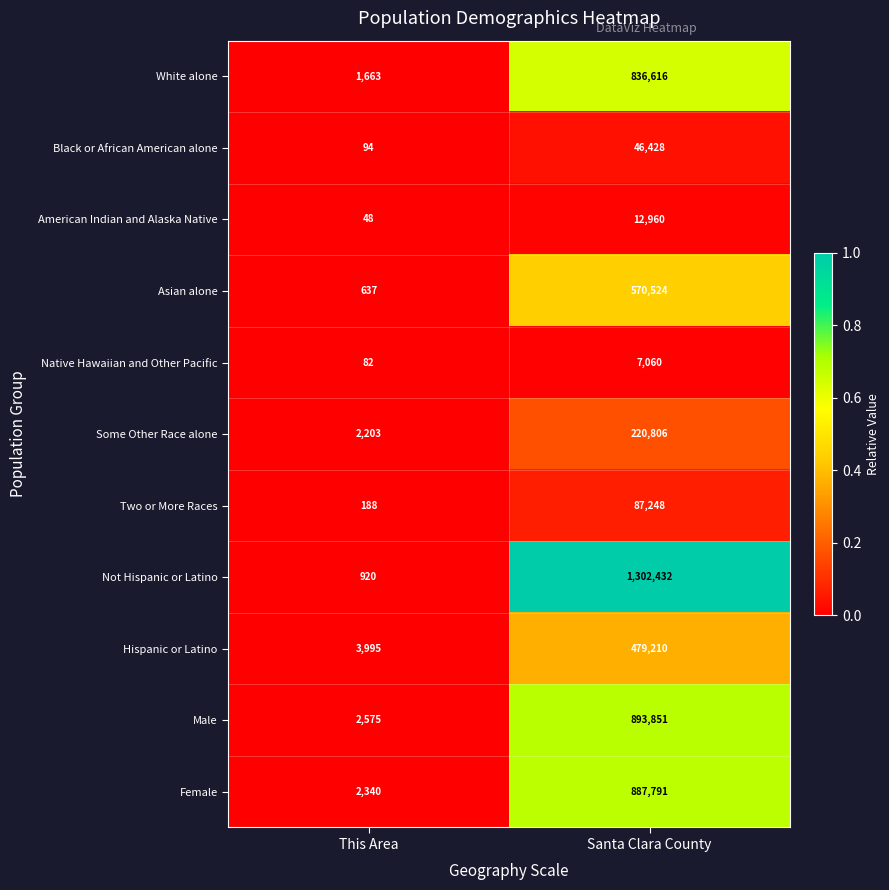

Is the value of Male at This Area greater than the value of Asian alone at This Area?

Yes